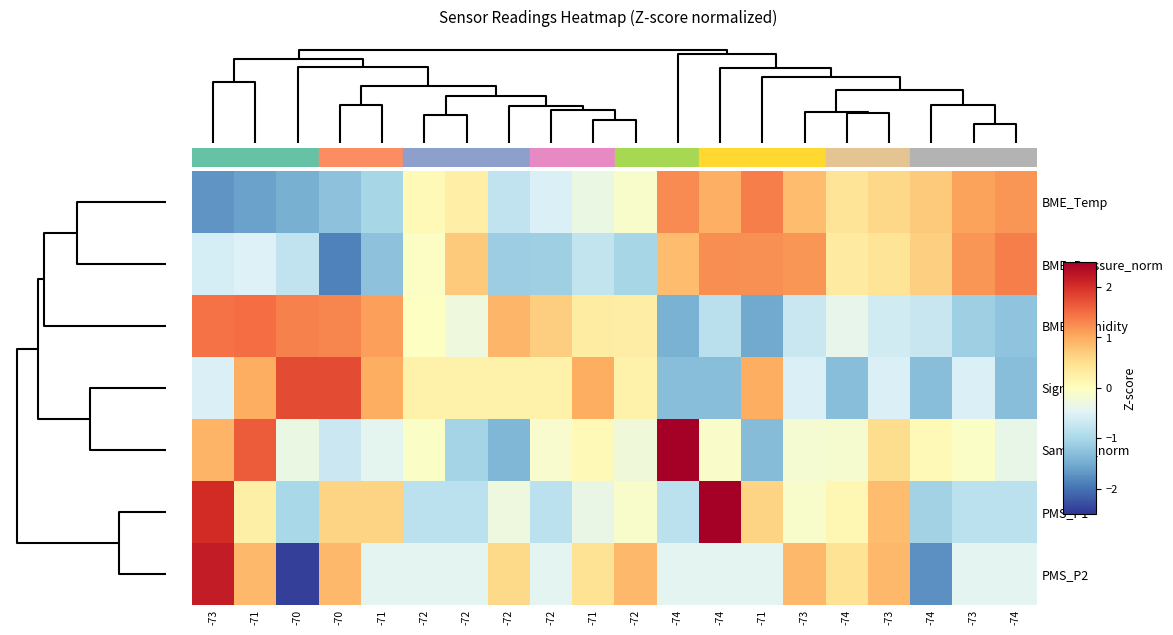

At which category does the chart reach its peak across all series?

-74